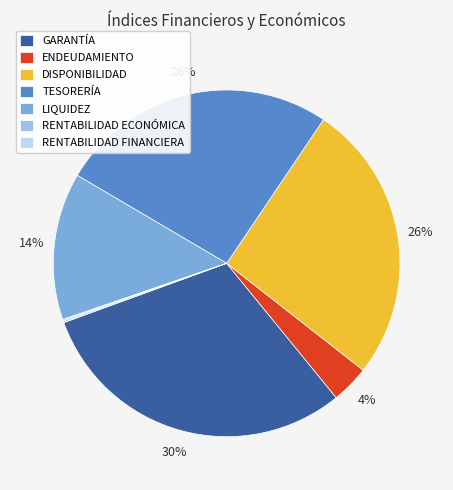

Is TESORERÍA the majority of the pie?

No